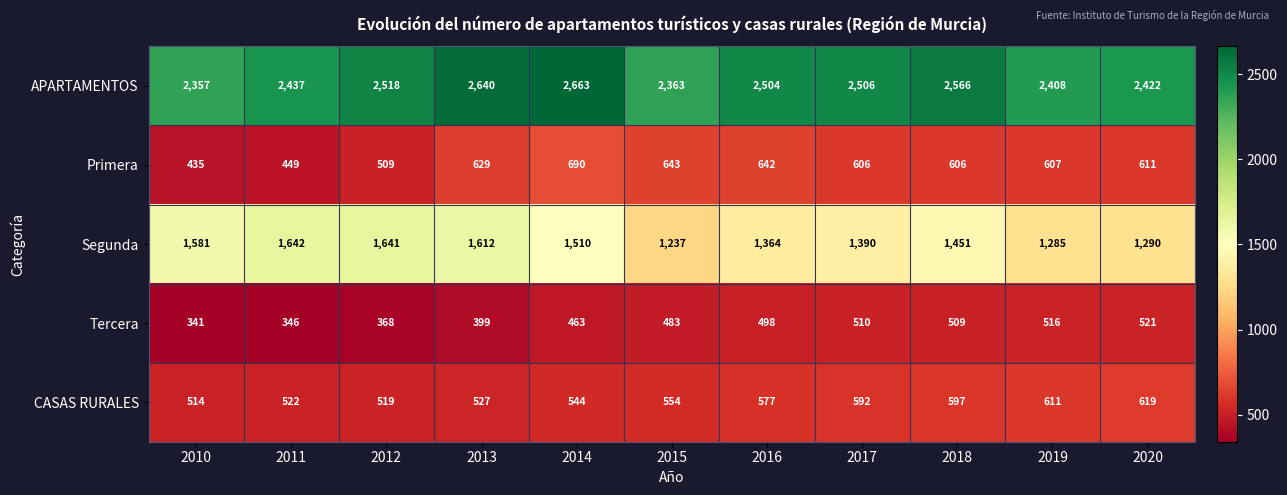

What is the maximum value shown in the chart?

2663